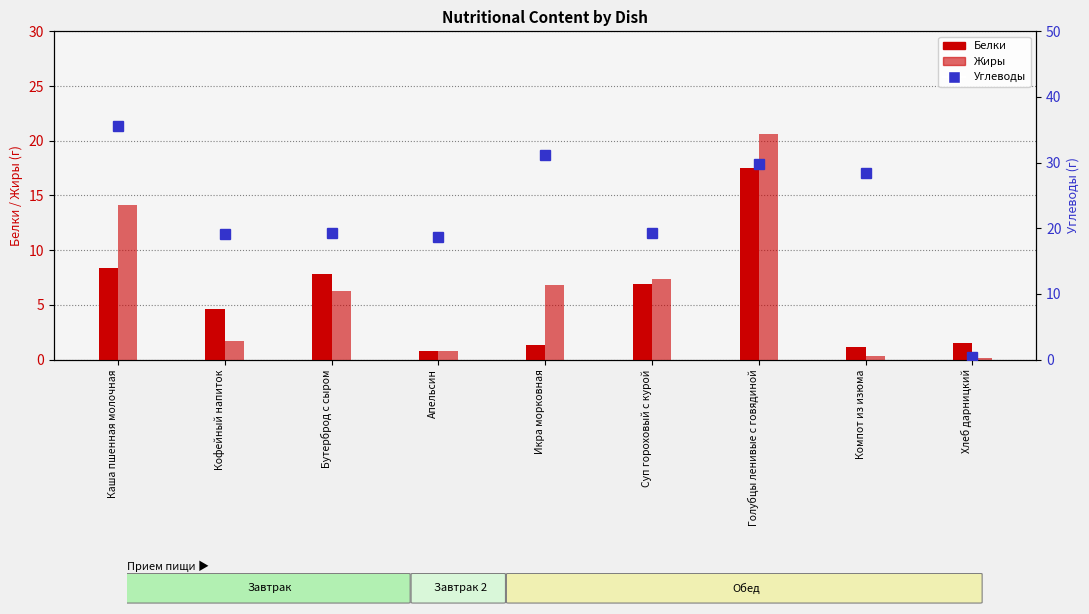

How many data points in Жиры are above 6?

5